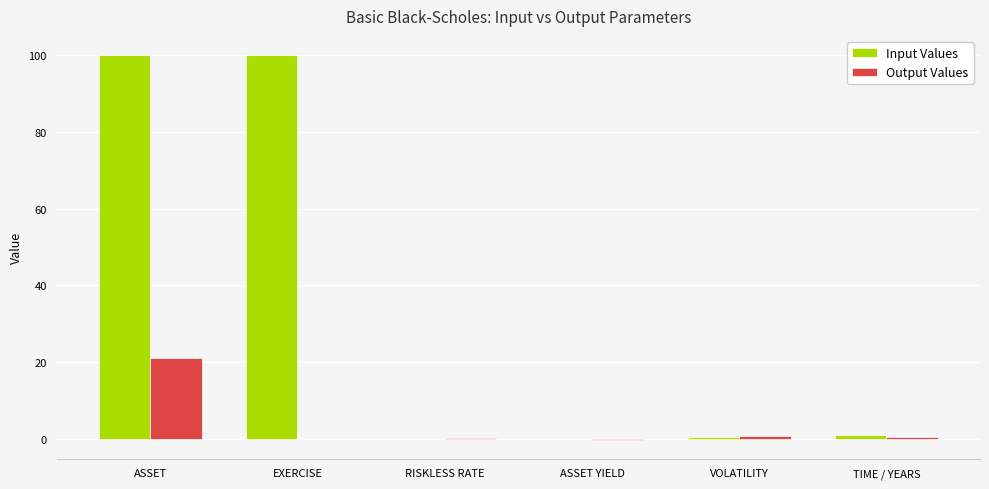

At which category is the sum across all series the highest?

ASSET